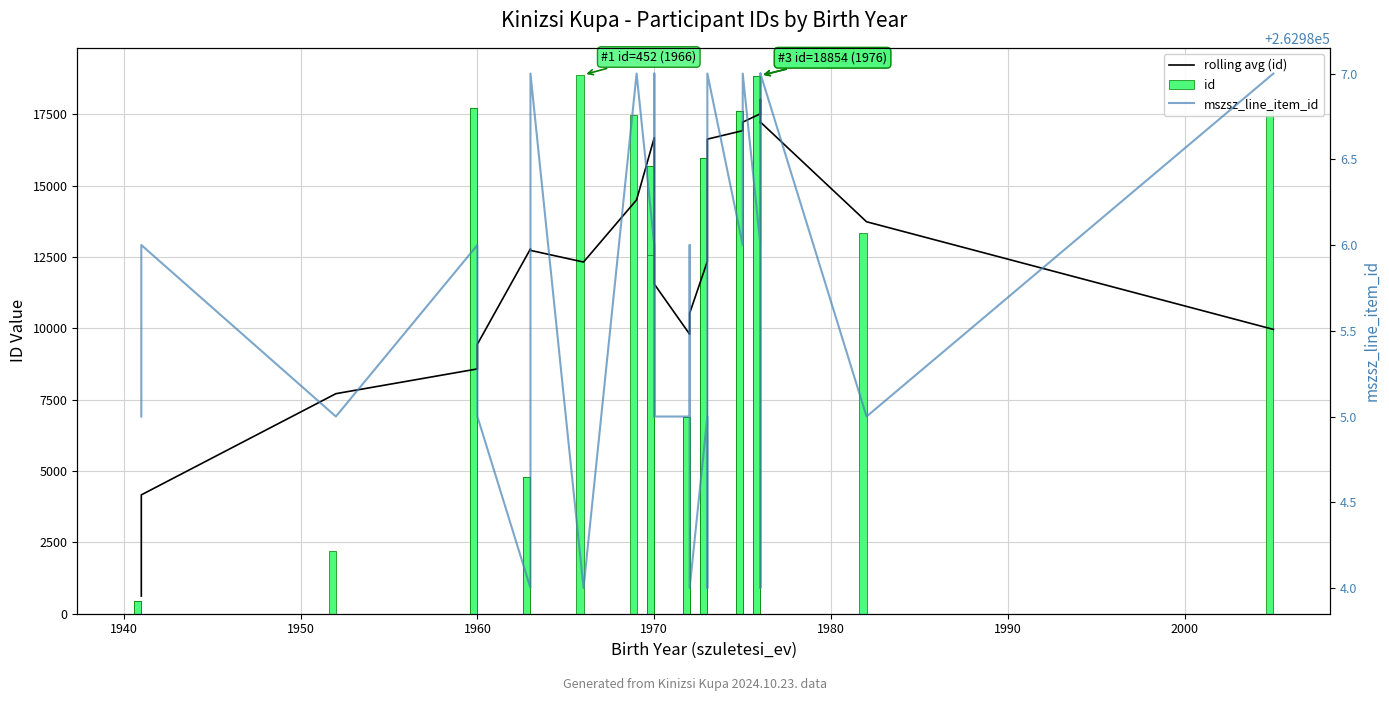

Reading left to right, list all the values displayed in this chart.

rolling avg (id): 618.6	4163.6	7708.6	8576.0	9443.4	12781.6	12728.2	12319.8	14498.6	16677.4	15417.4	13305.4	11548.4	9791.4	9849.2	10527.6	12342.4	14483.8	16625.2	16922.6	17220.0	17517.4	17488.2	17738.0	18017.0	17193.6	17223.0	13731.2	9960.4
id: 452.0	452.0	2189.0	17725.0	17725.0	4789.0	4789.0	18880.0	17458.0	15683.0	15683.0	15683.0	12580.0	6898.0	6898.0	6898.0	15972.0	15972.0	15972.0	17605.0	17605.0	17459.0	17459.0	17459.0	17459.0	18854.0	18854.0	13342.0	17606.0
mszsz_line_item_id: 262985.0	262986.0	262985.0	262986.0	262985.0	262984.0	262987.0	262984.0	262987.0	262986.0	262985.0	262987.0	262985.0	262985.0	262986.0	262984.0	262985.0	262984.0	262987.0	262986.0	262987.0	262986.0	262984.0	262985.0	262987.0	262986.0	262987.0	262985.0	262987.0